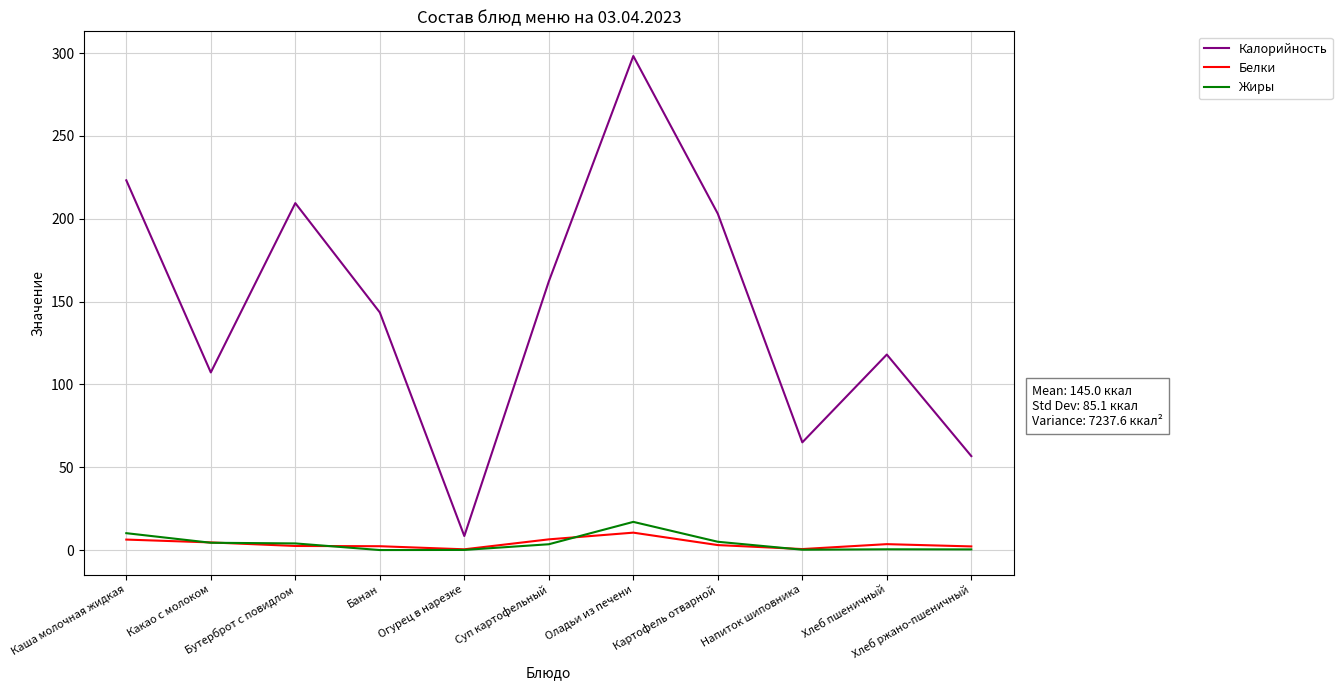

What are all the series names shown in the legend?

Калорийность, Белки, Жиры